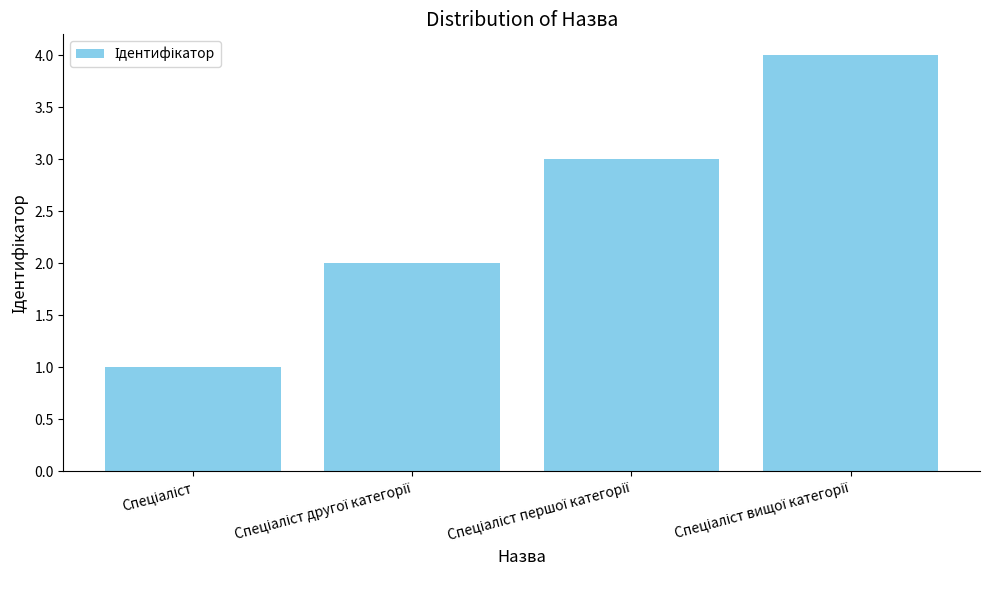

What is the sum of all values?

10